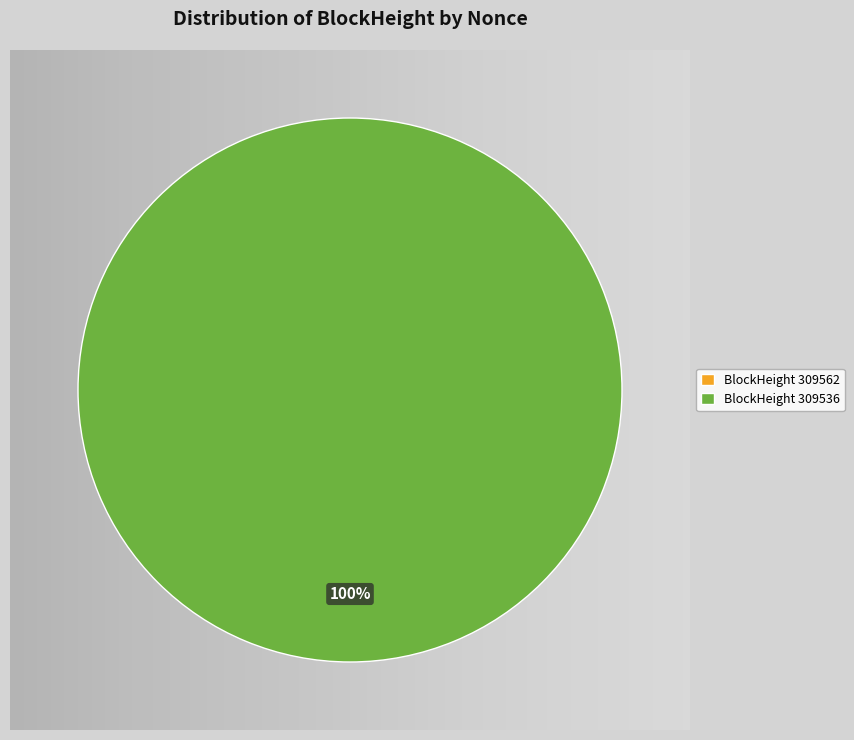

The 309562 slice represents 0% of the pie. True or false?

True